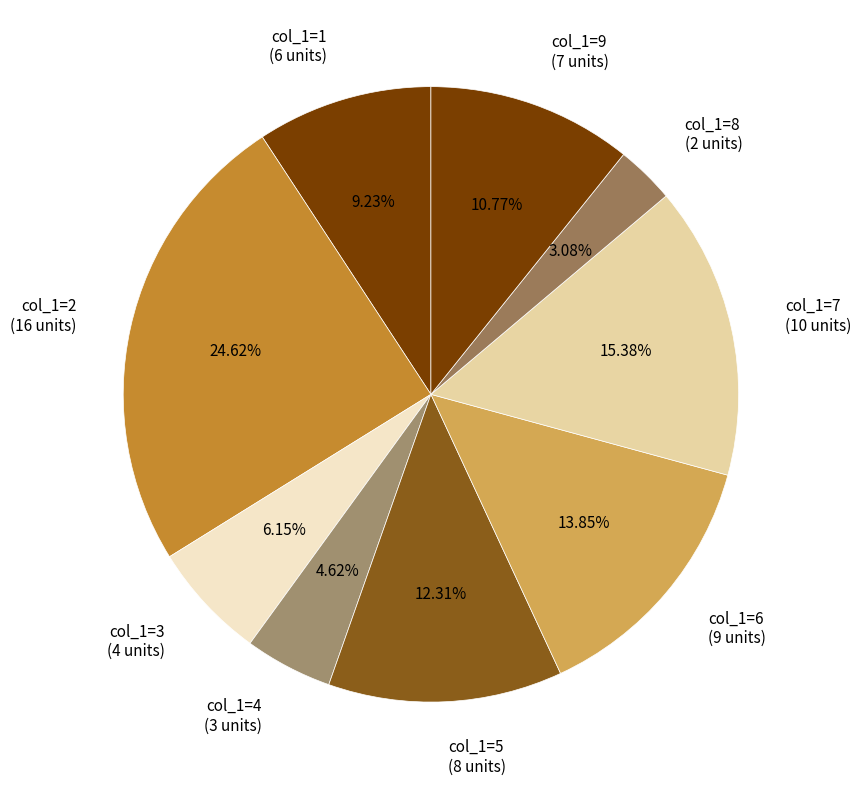

Is the sum of col_1=9 (7 units) and col_1=4 (3 units) greater than half?

No